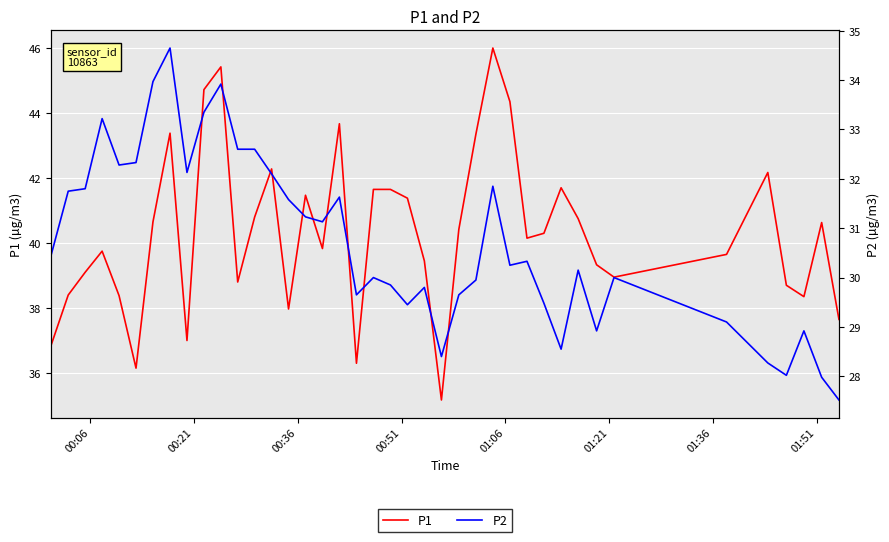

True or false: P2 has more than 0 interior local peaks.

True